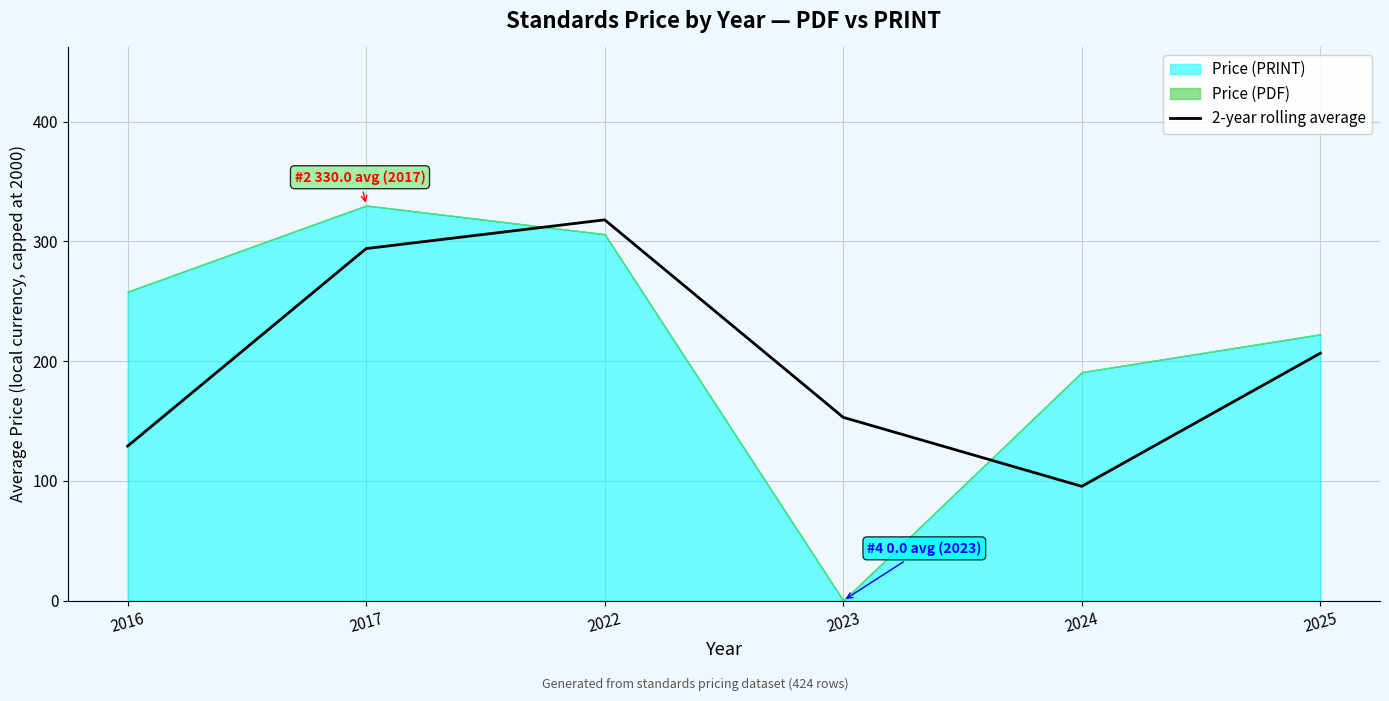

Rank the categories by 2-year rolling average value from lowest to highest.

2024, 2016, 2023, 2025, 2017, 2022